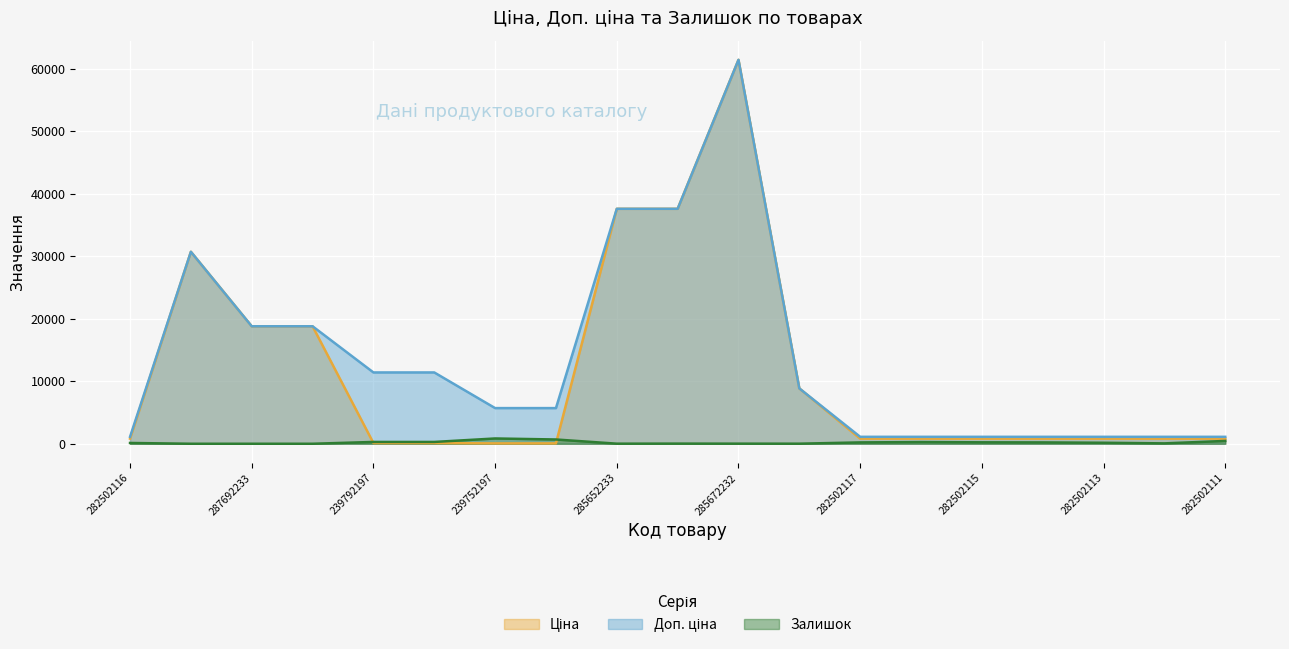

Read the Ціна value at 248922198.

8856.7